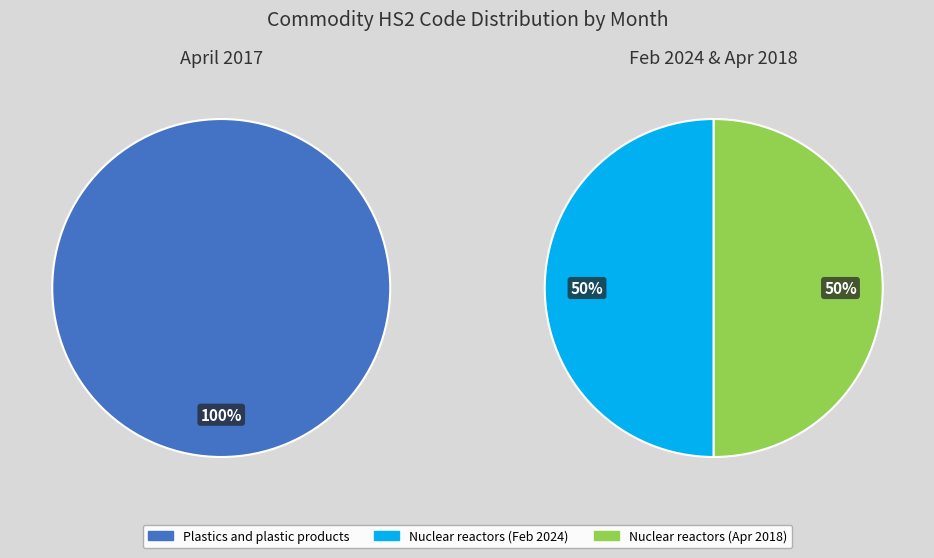

Do February 2024 (Machinery) and April 2017 (Plastics) together represent more than half of the pie?

Yes